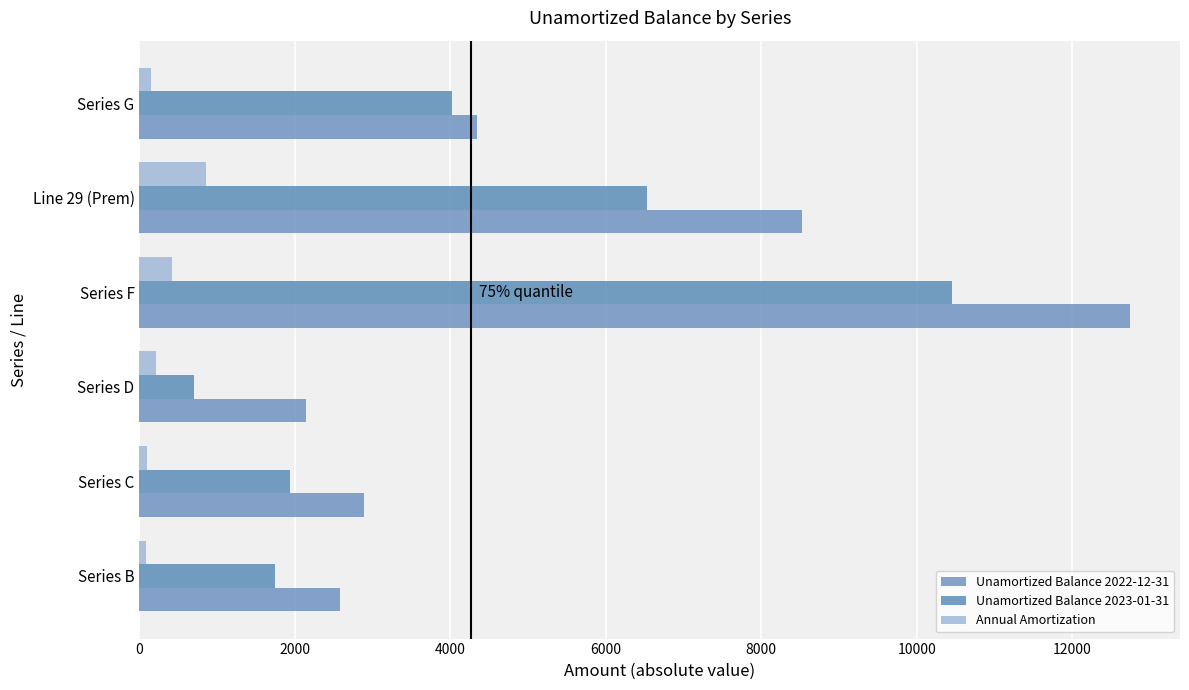

What is the value of the Unamortized Balance 2023-01-31 bar at the 6th from the left?

4019.7